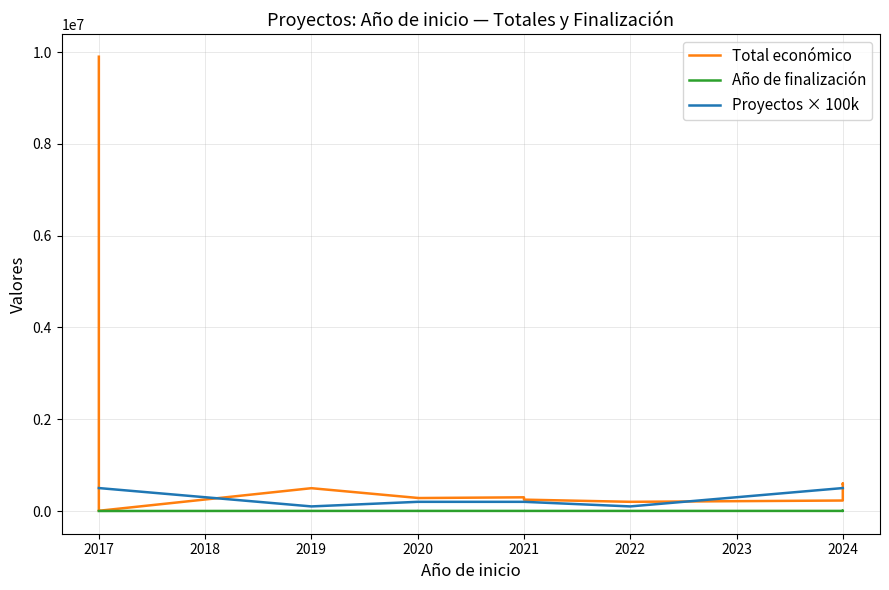

Is this an area chart (filled region under the line)?

No